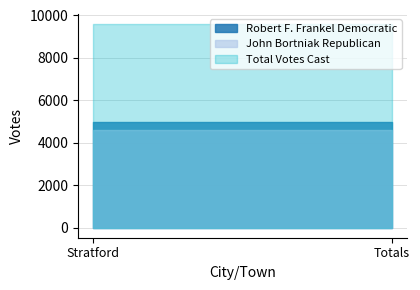

What is the minimum value shown in the chart?

4620